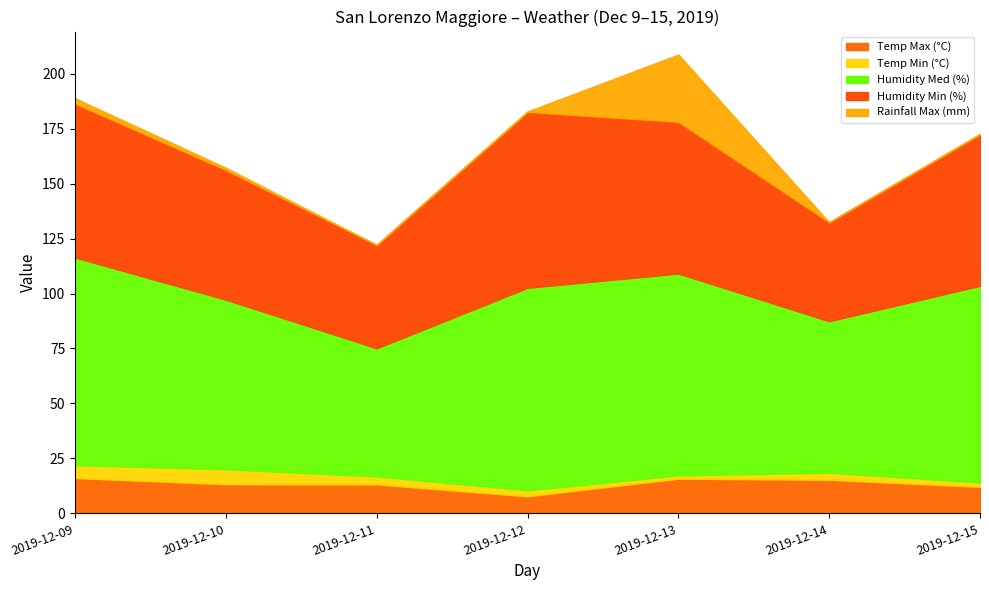

The value of Temp Min (°C) at 2019-12-12 is 3.6. True or false?

False